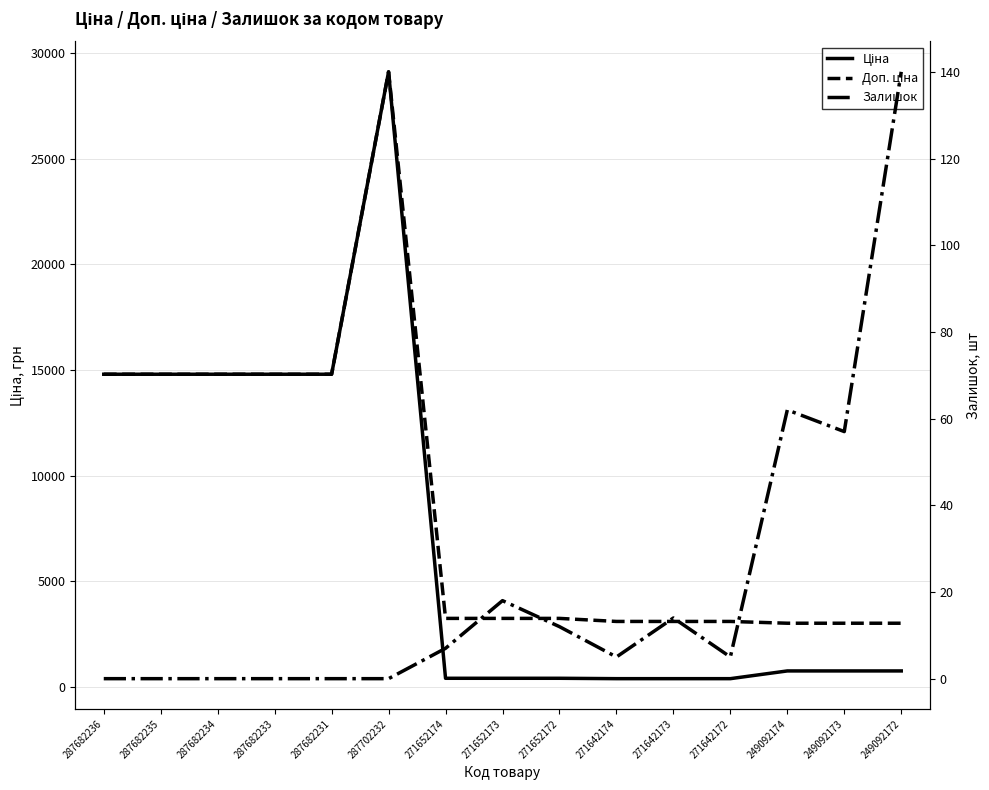

At how many categories does at least one series exceed 27580?

1